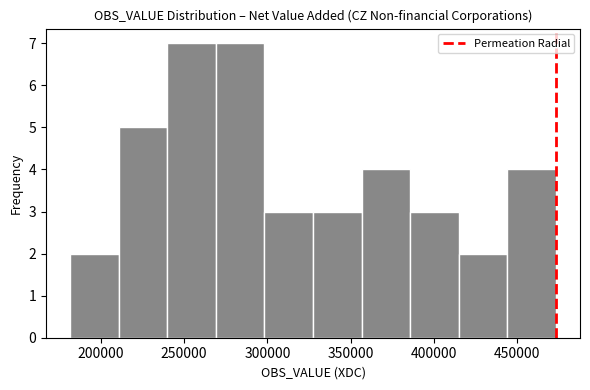

What is the height of the bar covering 355000 to 385000 on the x-axis? Neither the bar edges nor the heights are printed on the chart, so give them approximately, as read against the axes.

4